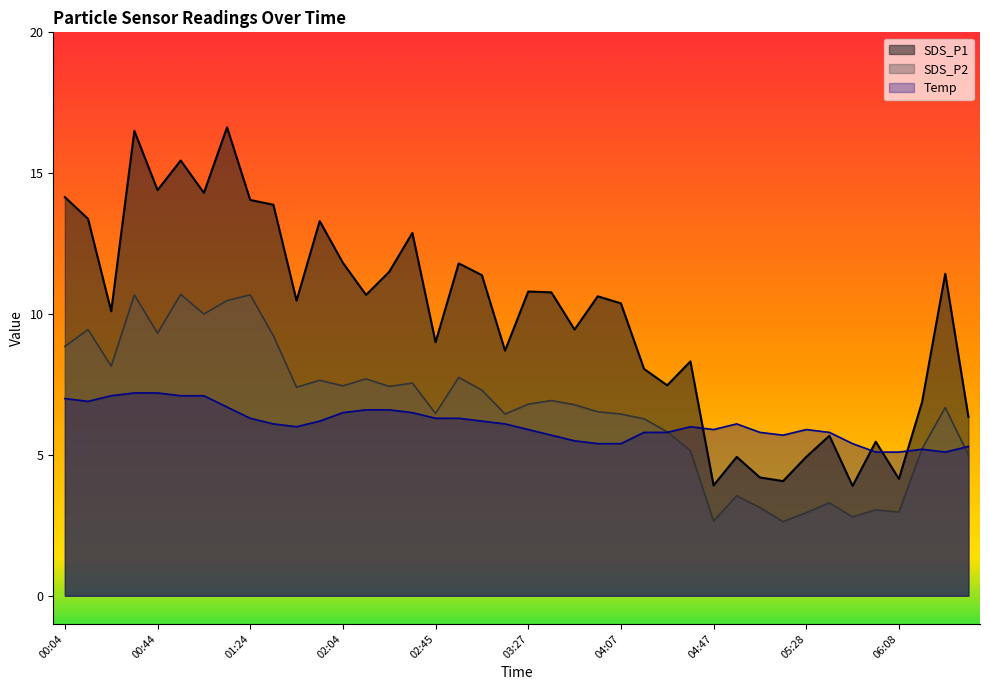

What is the label of the 9th point from the right?

05:18